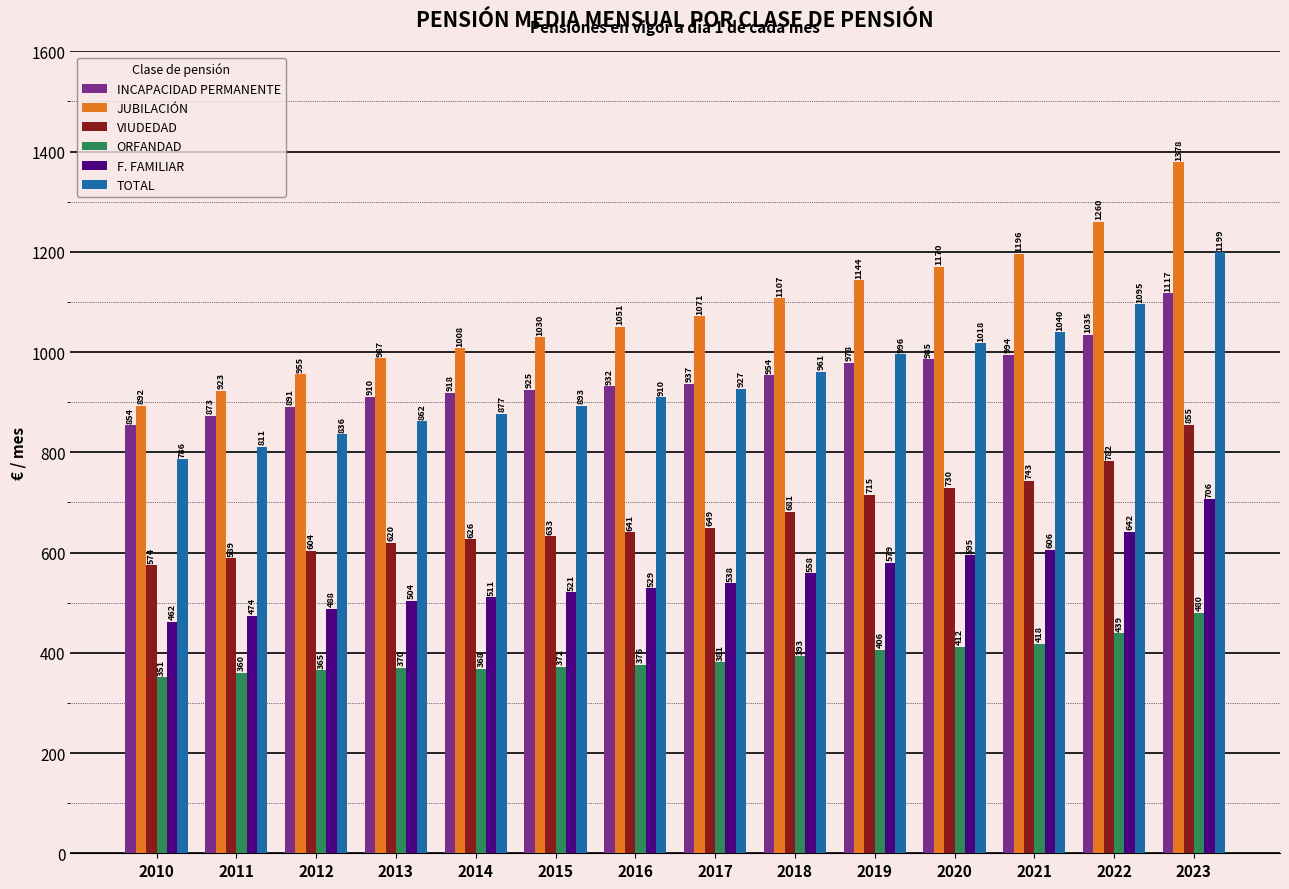

At which label is VIUDEDAD closest to 714?

2019